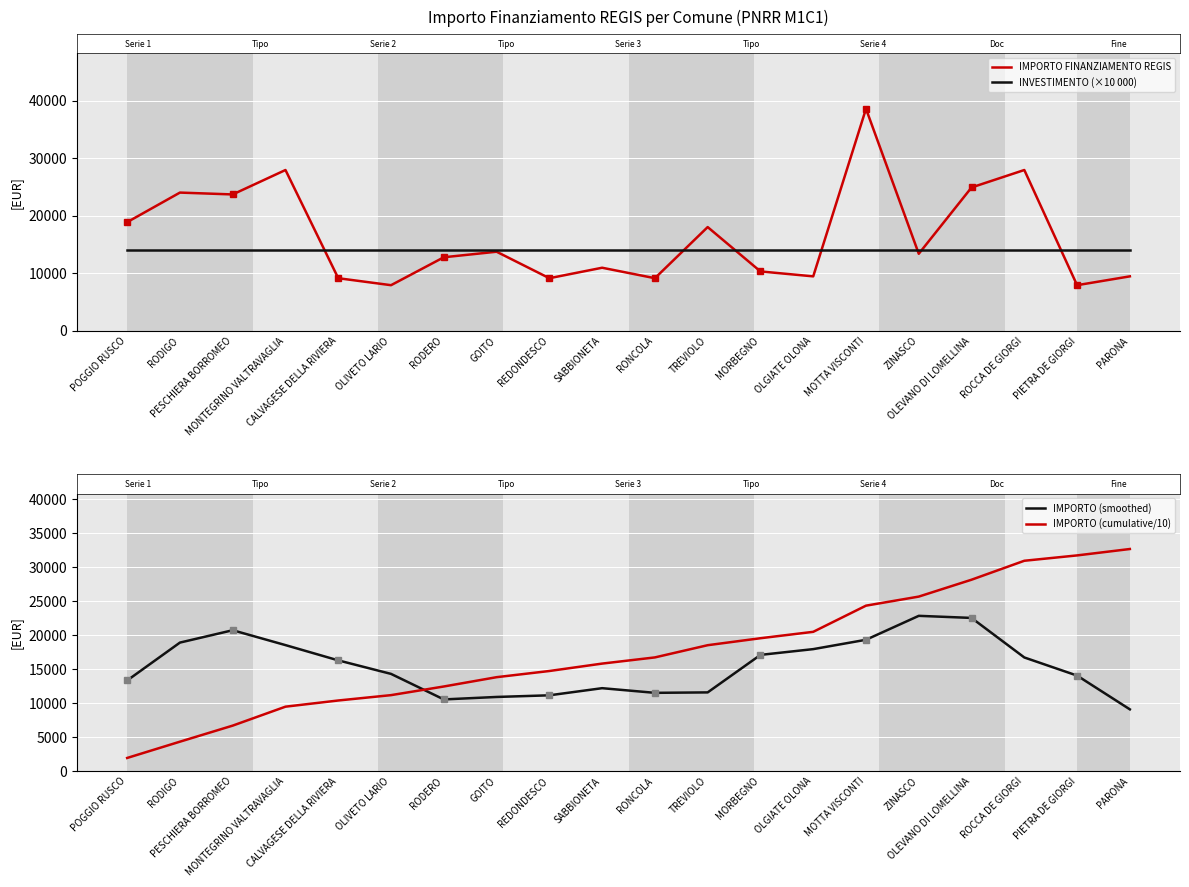

Where do INVESTIMENTO (×10 000) and IMPORTO FINANZIAMENTO REGIS first cross each other?

MONTEGRINO VALTRAVAGLIA and CALVAGESE DELLA RIVIERA